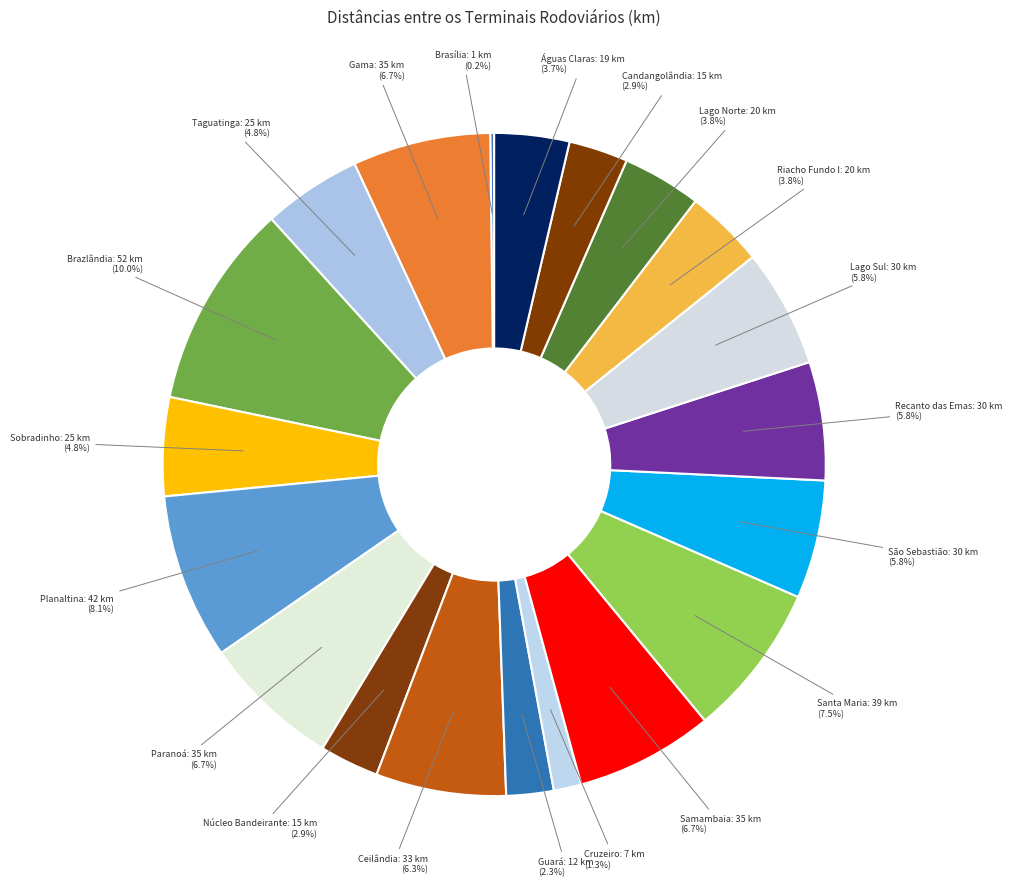

To the nearest percent, what is the combined percentage of Lago Sul and Brazlândia?

16%